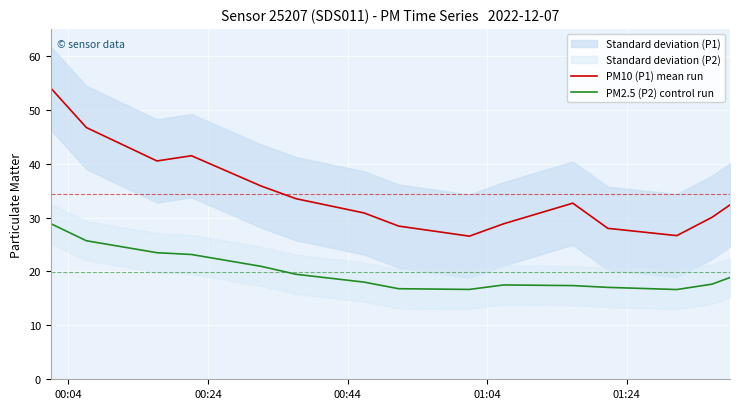

True or false: PM10 (P1) mean run and PM2.5 (P2) control run cross at least once.

False